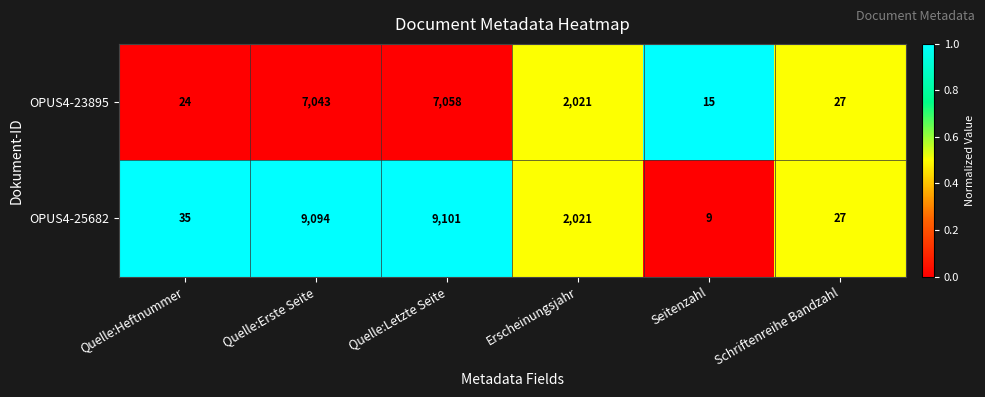

Reading right to left, extract all data points from this chart.

OPUS4-23895: Schriftenreihe Bandzahl=27	Seitenzahl=15	Erscheinungsjahr=2021	Quelle:Letzte Seite=7058	Quelle:Erste Seite=7043	Quelle:Heftnummer=24
OPUS4-25682: Schriftenreihe Bandzahl=27	Seitenzahl=9	Erscheinungsjahr=2021	Quelle:Letzte Seite=9101	Quelle:Erste Seite=9094	Quelle:Heftnummer=35